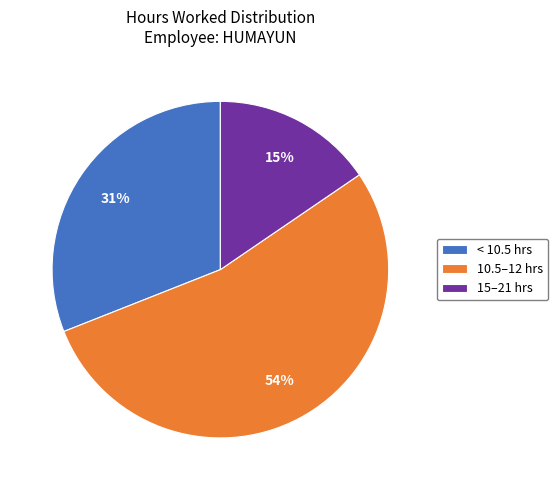

Is there any slice that represents more than half of the pie?

Yes